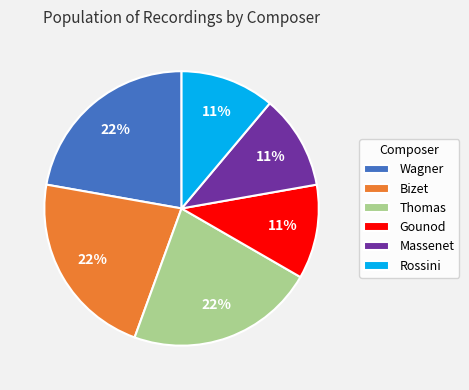

Combined, do Massenet and Bizet account for over 50%?

No